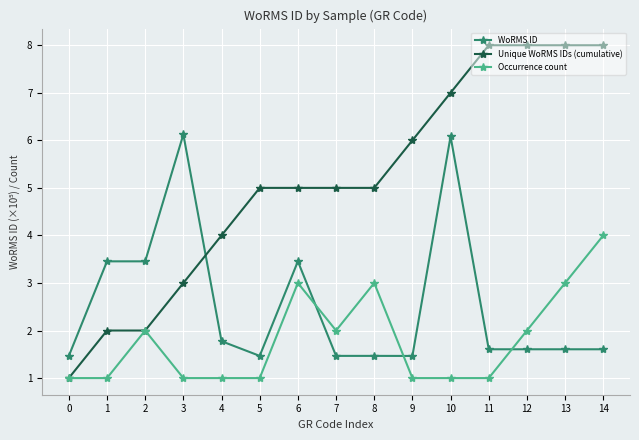

What is the value of the WoRMS ID point at the 15th from the left?

1.6